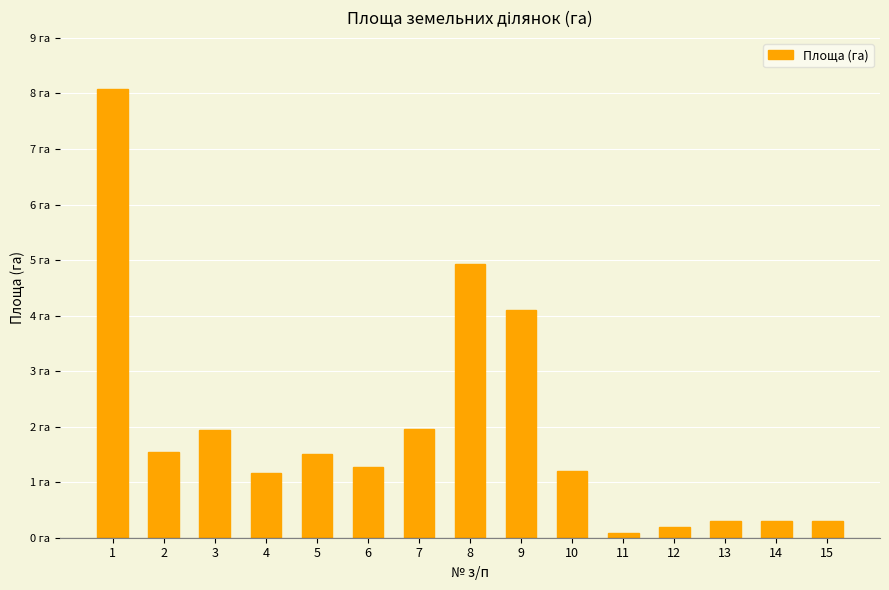

Which has a higher value, 15 or 8?

8